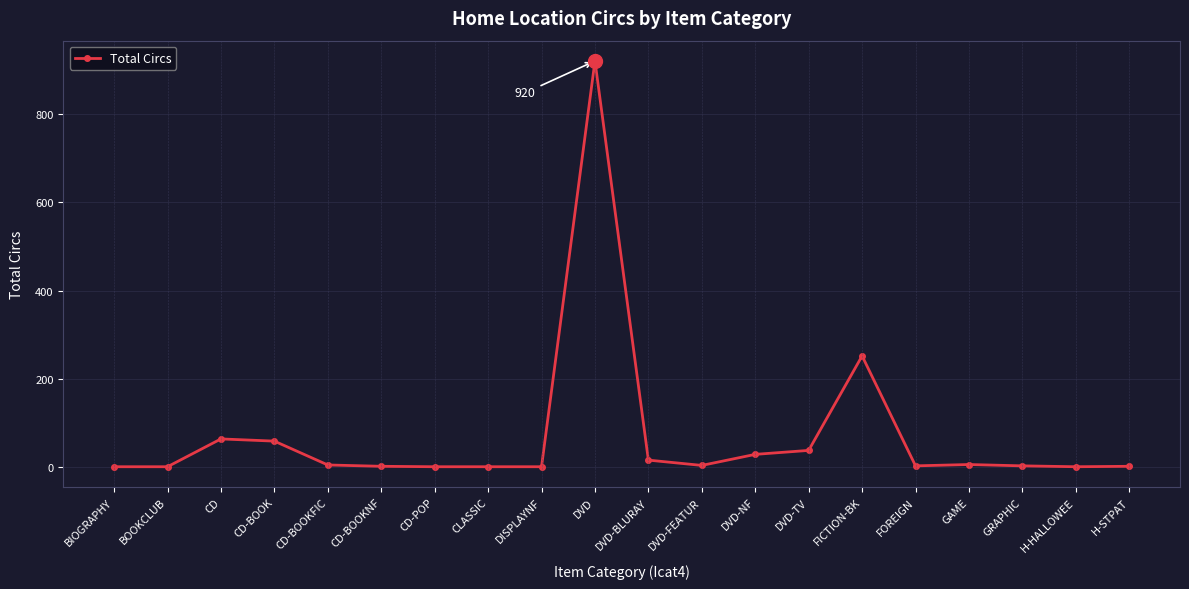

Between DISPLAYNF and DVD-NF, which is larger?

DVD-NF